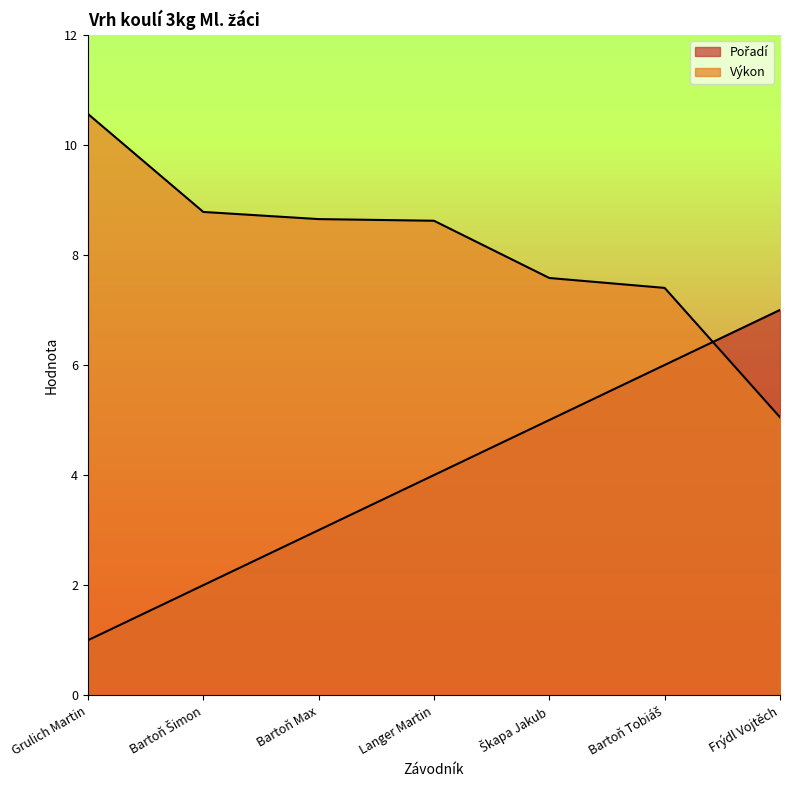

What is the minimum value shown in the chart?

1.0